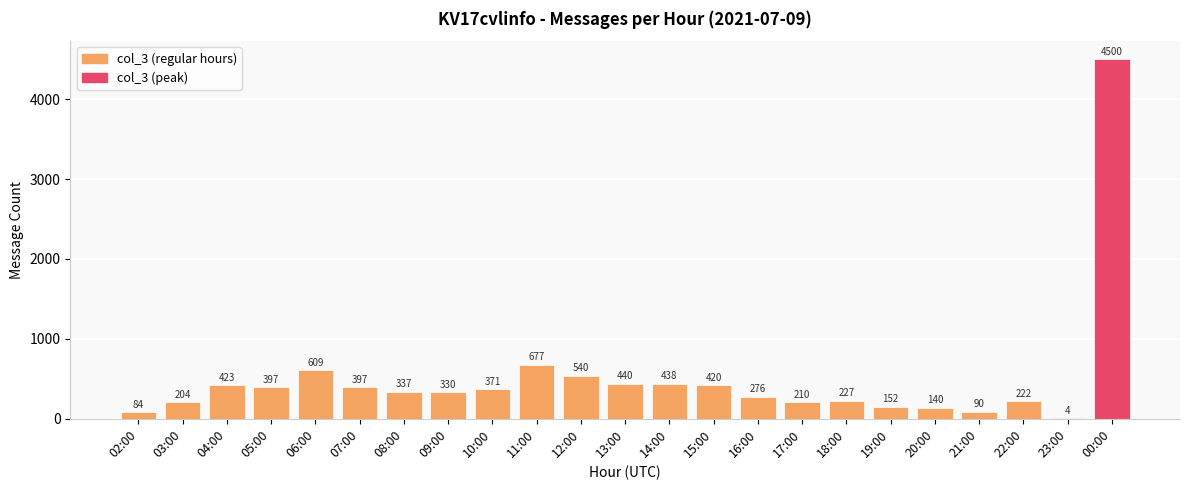

Reading left to right, list all the values displayed in this chart.

84	204	423	397	609	397	337	330	371	677	540	440	438	420	276	210	227	152	140	90	222	4	4500